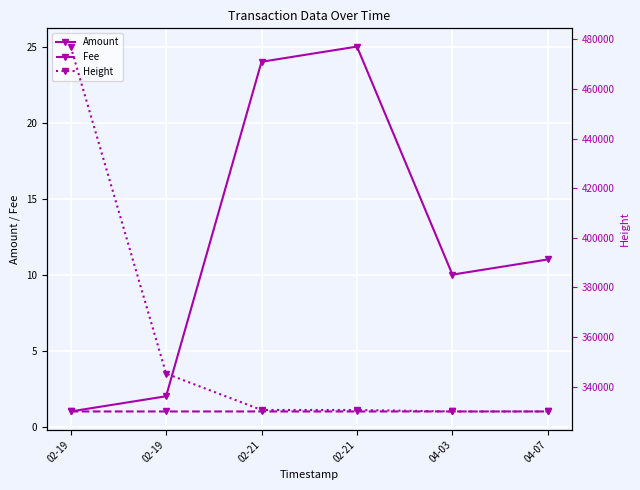

At how many categories does at least one series exceed 447324?

1